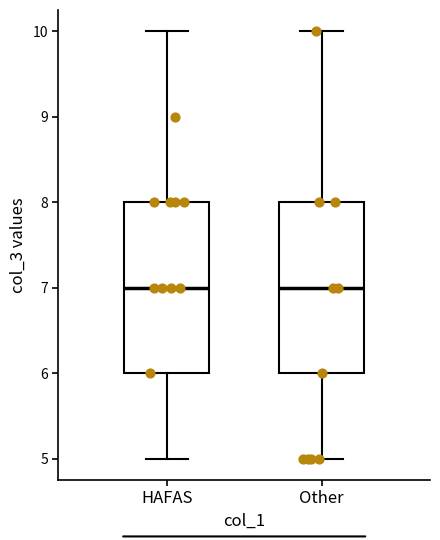

Reading left to right, read every box against the y-axis: the position of its median line, the range the box covers, and the ends of its whiskers. The values are not printed on the chart, so give them approximately, as read against the axis.

HAFAS: median 7, box 6 to 8, whiskers 5 to 10
Other: median 7, box 6 to 8, whiskers 5 to 10